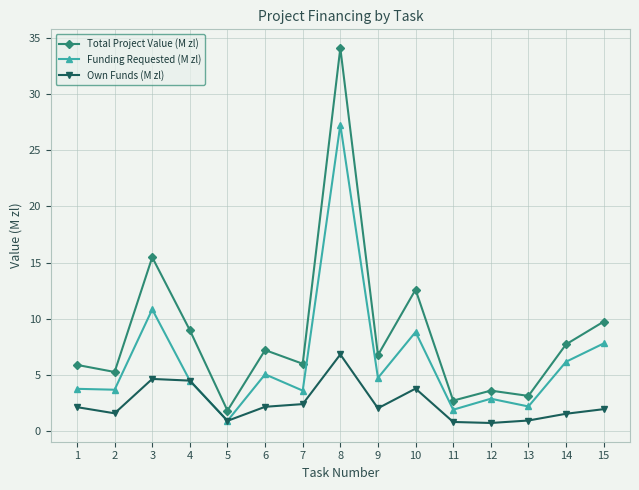

What is the minimum value shown in the chart?

0.7